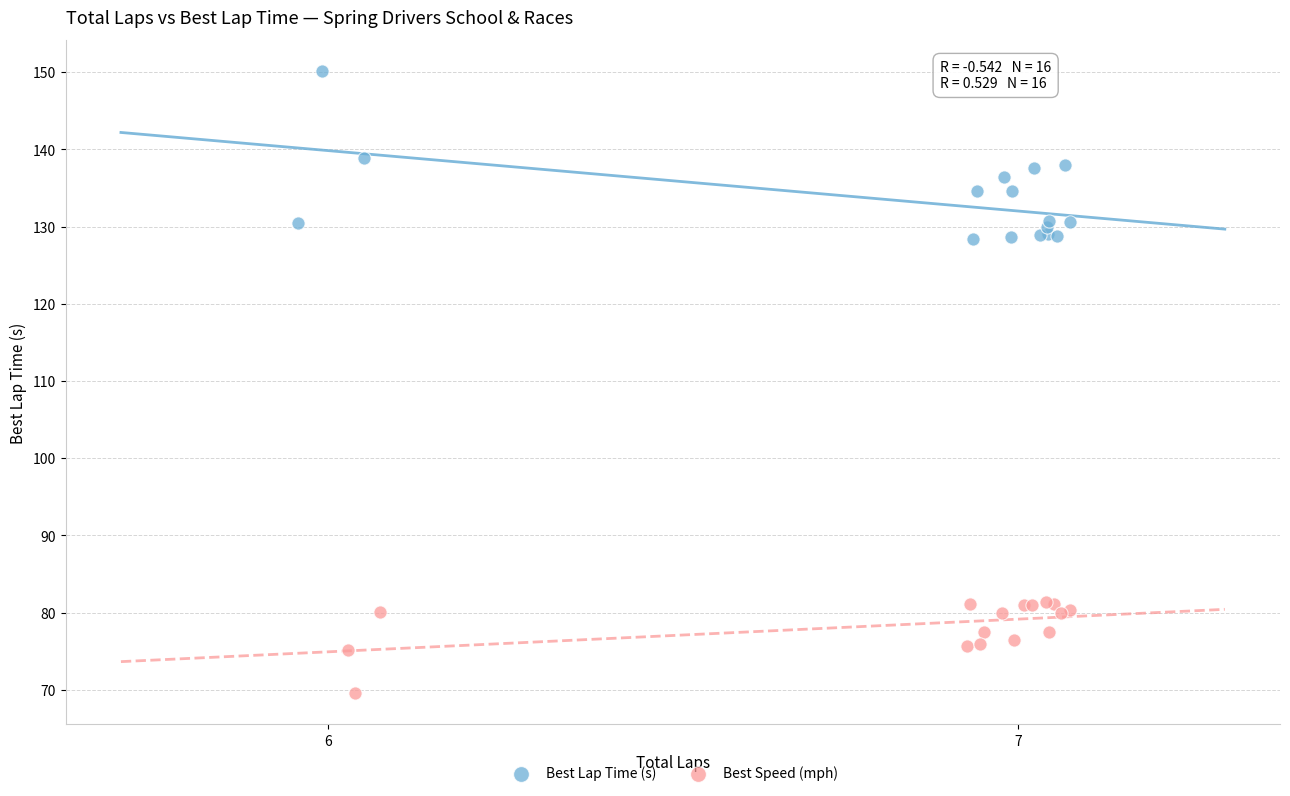

What are all the series names shown in the legend?

Best Lap Time (s), Best Speed (mph)